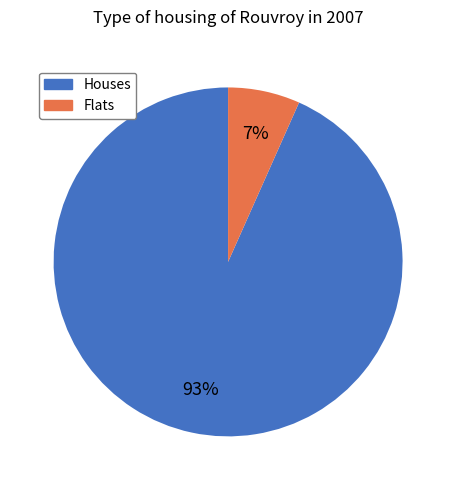

To the nearest percent, what is the average slice percentage?

50%